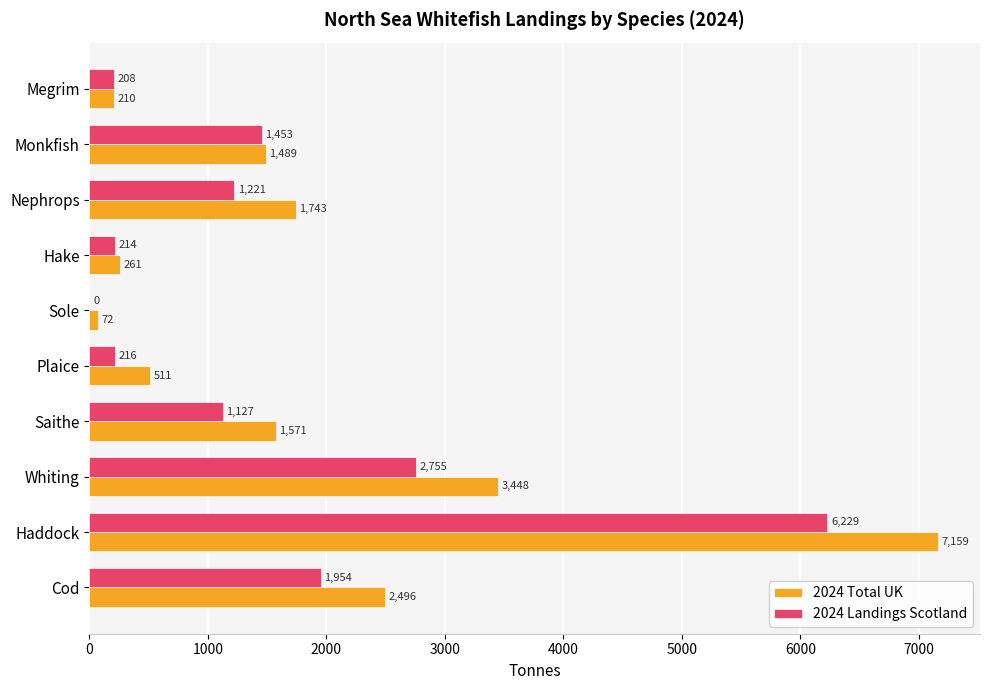

Which category has the highest value in the 2024 Total UK series?

Haddock